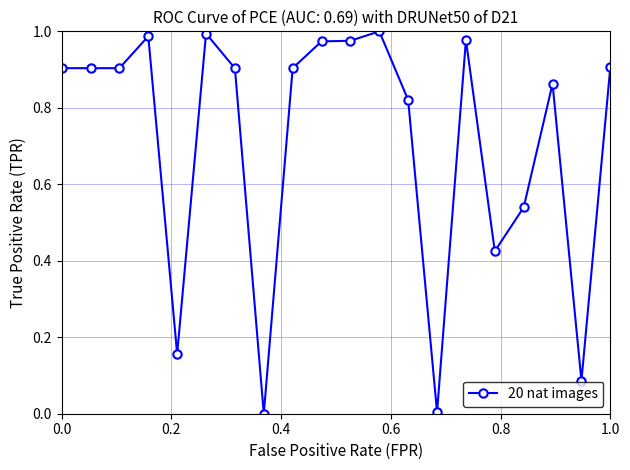

True or false: the data has more than 2 interior local peaks.

True